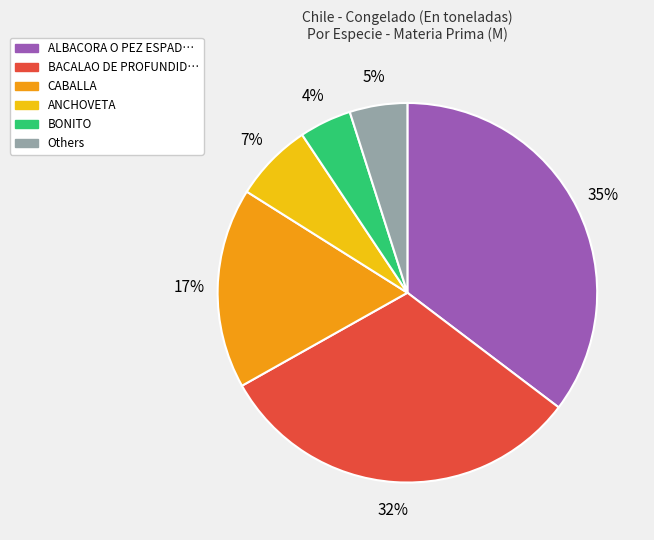

Which slice is the largest?

ALBACORA O PEZ ESPAD…